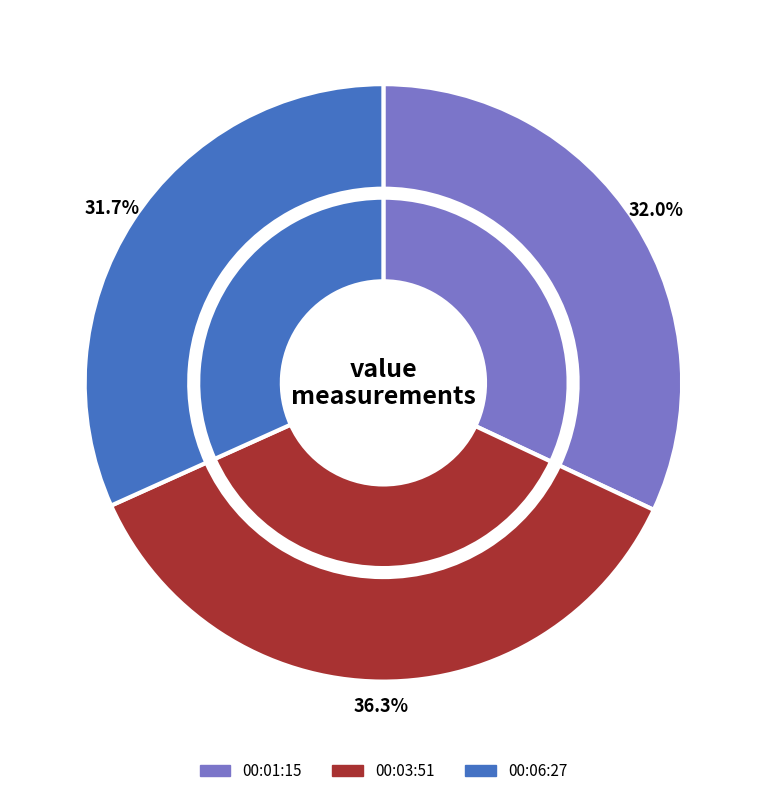

Rank the categories by value from lowest to highest.

2022-10-11T00:06:27.154Z, 2022-10-11T00:01:15.172Z, 2022-10-11T00:03:51.137Z